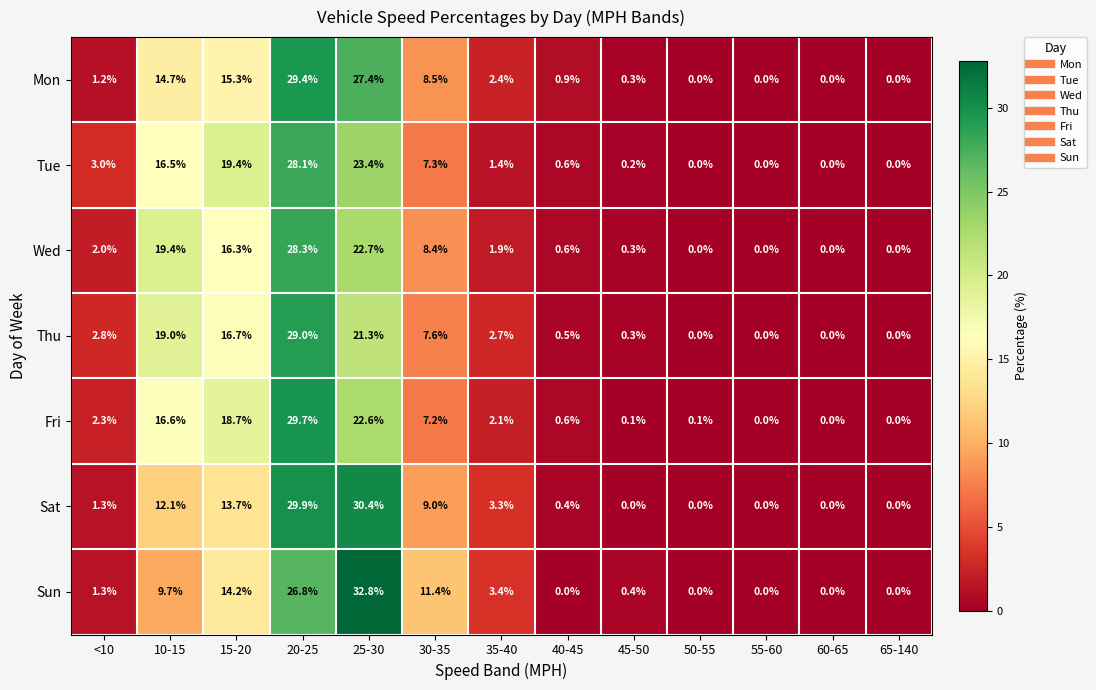

What is the sum of the Fri values at 55-60 and 10-15?

16.6